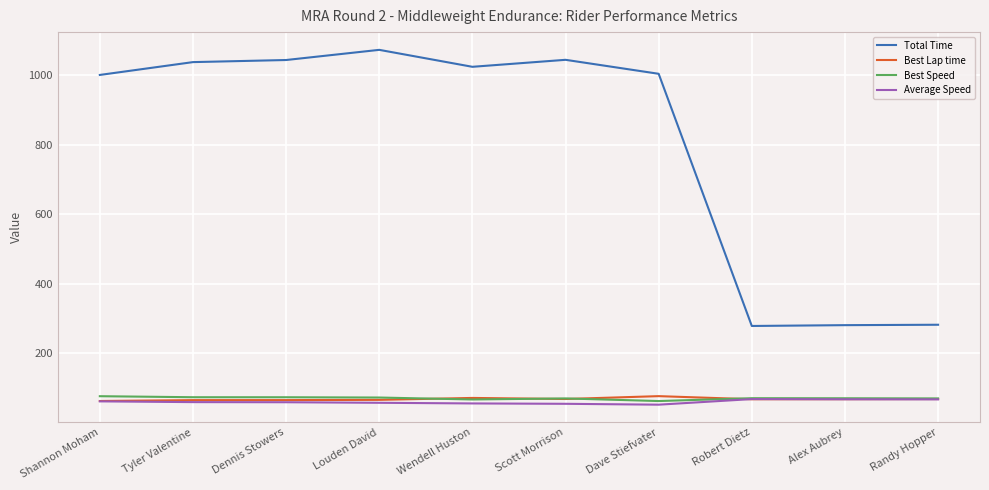

Which series has the largest total across all categories?

Total Time